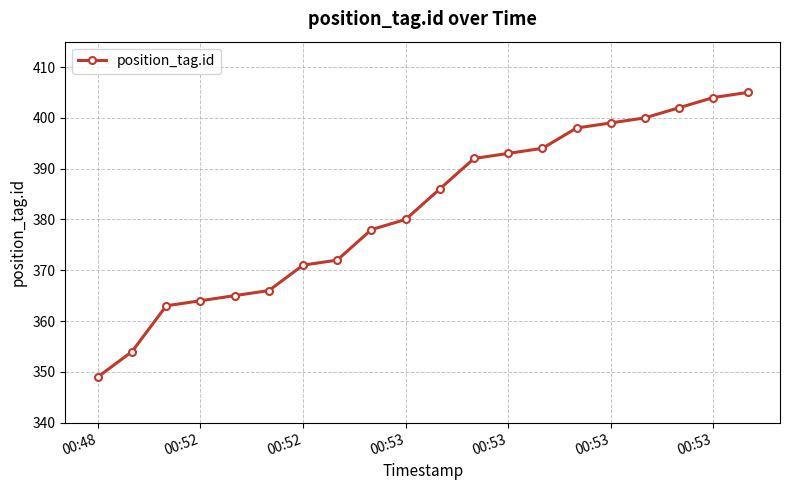

What is the value of the 9th point from the left?

378